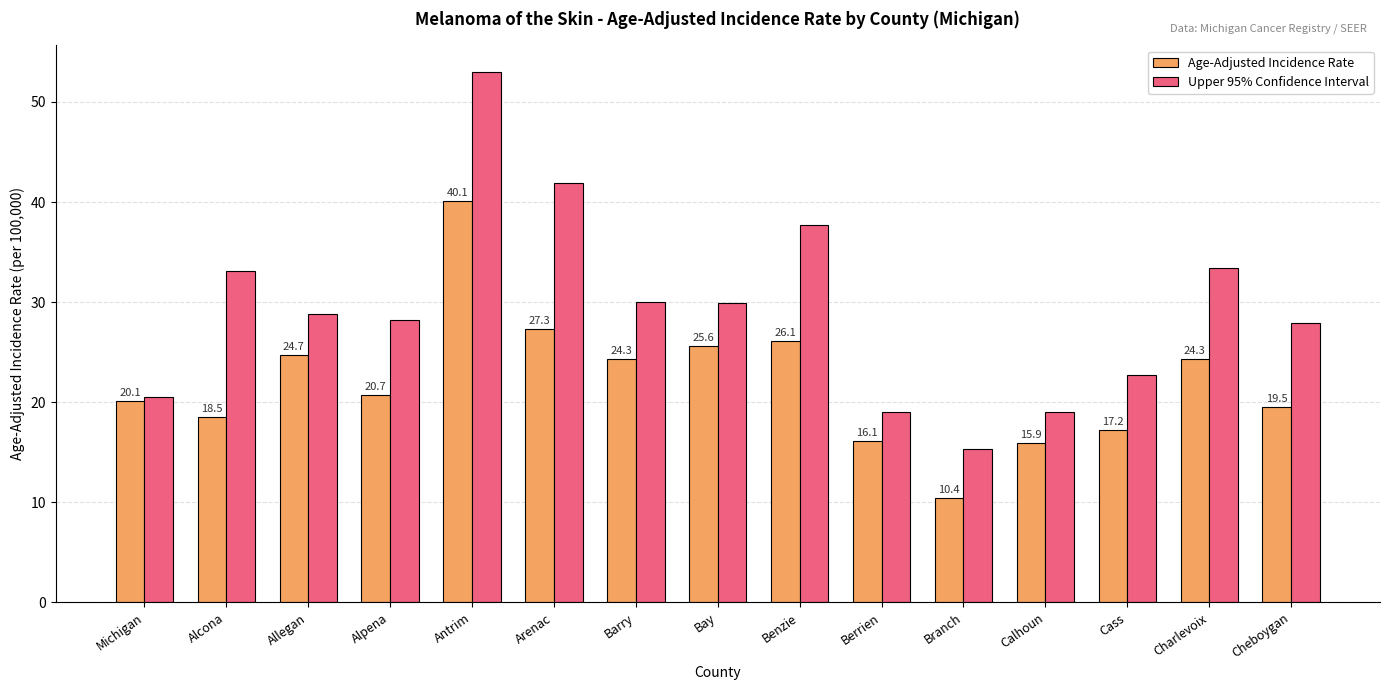

What are all the series names shown in the legend?

Age-Adjusted Incidence Rate, Upper 95% Confidence Interval